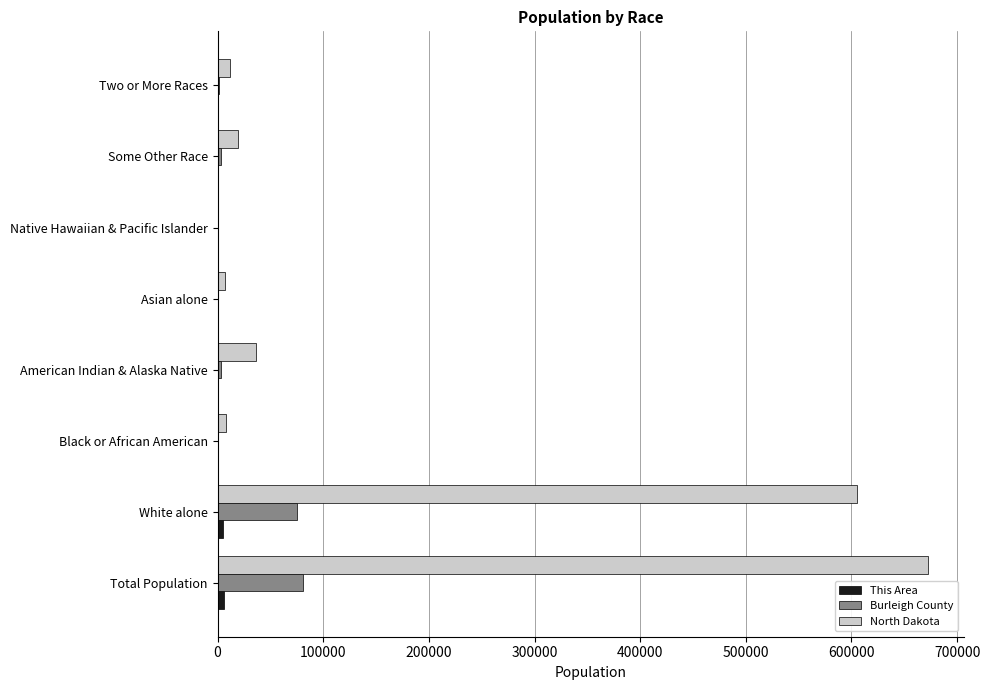

The value of North Dakota at American Indian & Alaska Native is 36591. True or false?

True